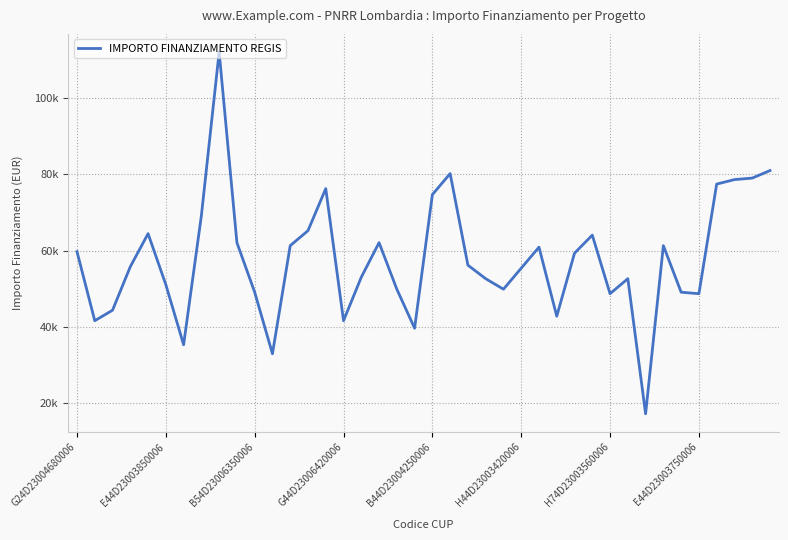

Does the chart have visible grid lines?

Yes